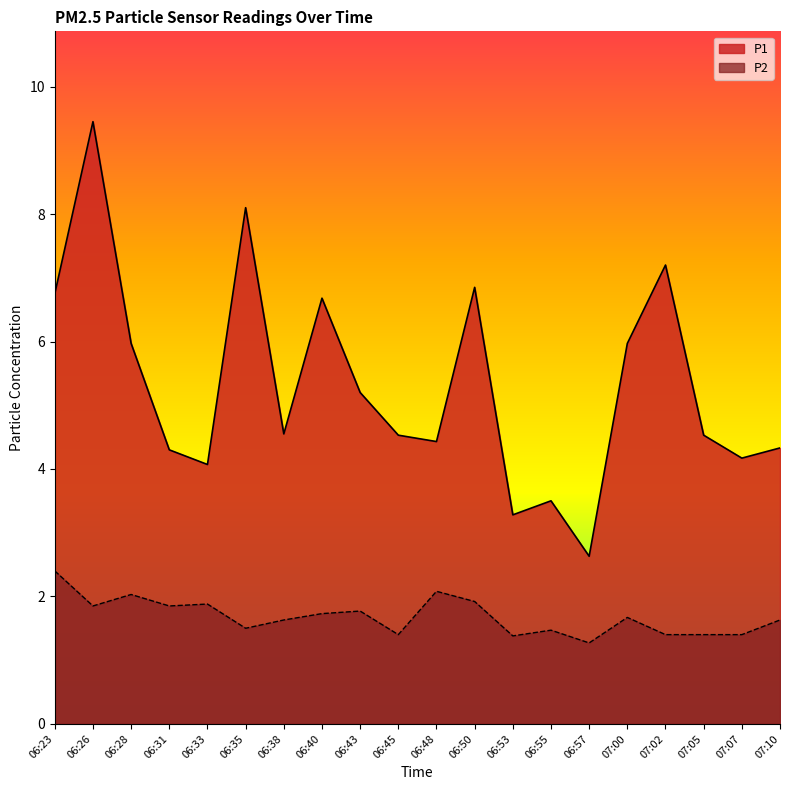

Reading right to left, extract all data points from this chart.

P1: 07:10=4.3	07:07=4.2	07:05=4.5	07:02=7.2	07:00=6.0	06:57=2.6	06:55=3.5	06:53=3.3	06:50=6.8	06:48=4.4	06:45=4.5	06:43=5.2	06:40=6.7	06:38=4.5	06:35=8.1	06:33=4.1	06:31=4.3	06:28=6.0	06:26=9.4	06:23=6.8
P2: 07:10=1.6	07:07=1.4	07:05=1.4	07:02=1.4	07:00=1.7	06:57=1.3	06:55=1.5	06:53=1.4	06:50=1.9	06:48=2.1	06:45=1.4	06:43=1.8	06:40=1.7	06:38=1.6	06:35=1.5	06:33=1.9	06:31=1.9	06:28=2.0	06:26=1.9	06:23=2.4